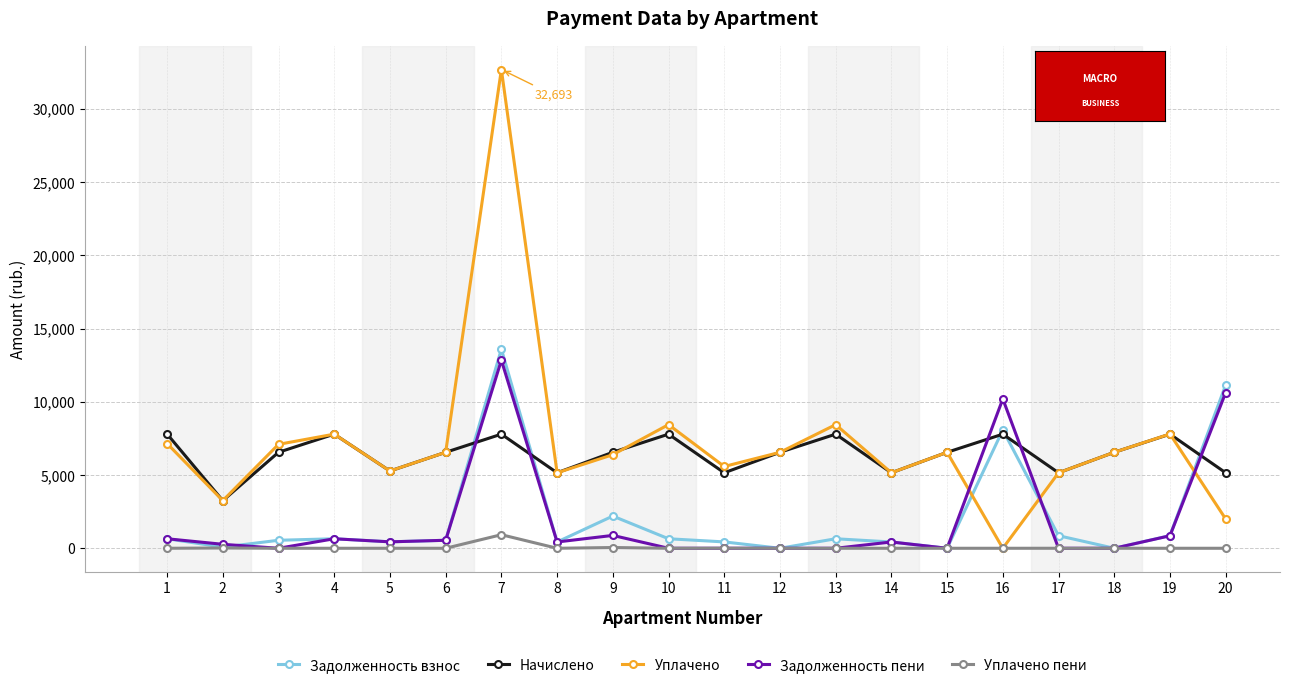

What is the total value across all series at 20?

28939.2